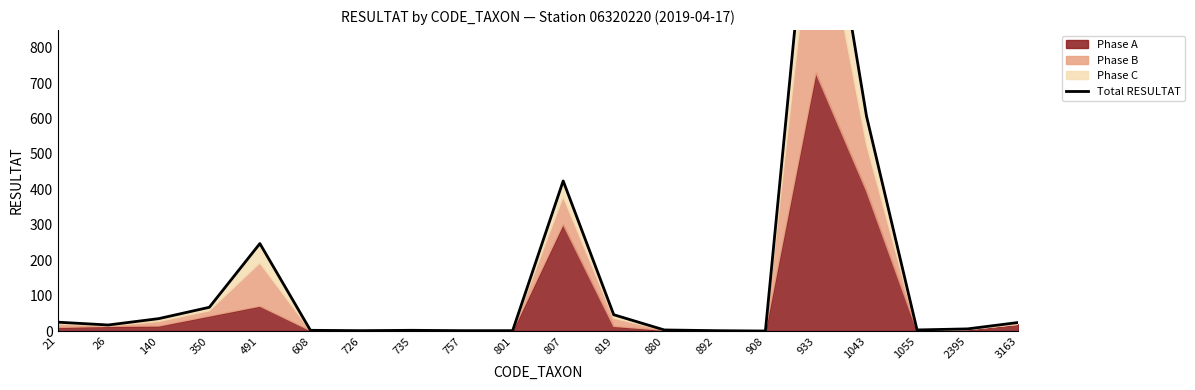

At which category does the data reach its first local peak?

491